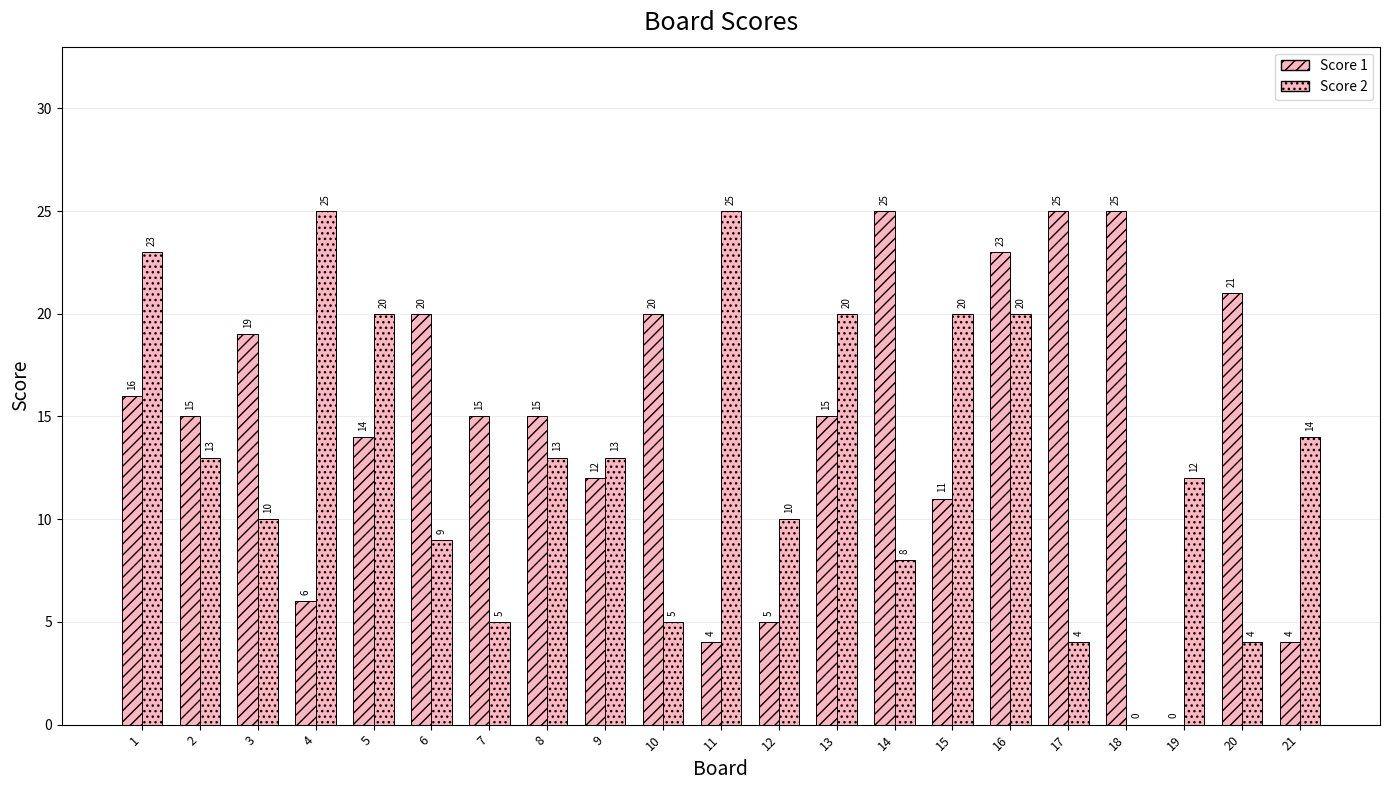

Are the bars horizontal?

No